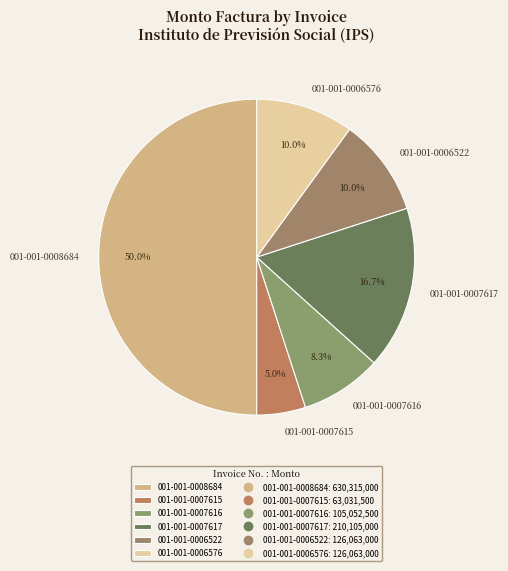

Is 001-001-0007615 the majority of the pie?

No